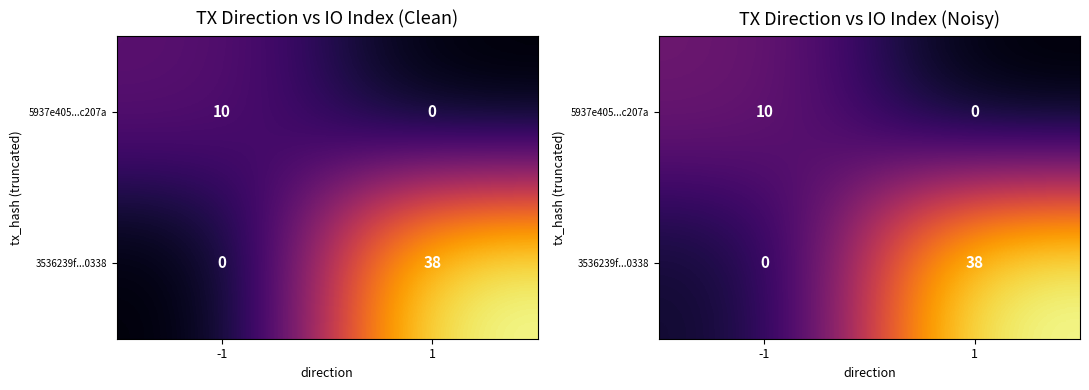

Rank the series at 1 from lowest to highest value.

5937e405...c207a, 3536239f...0338